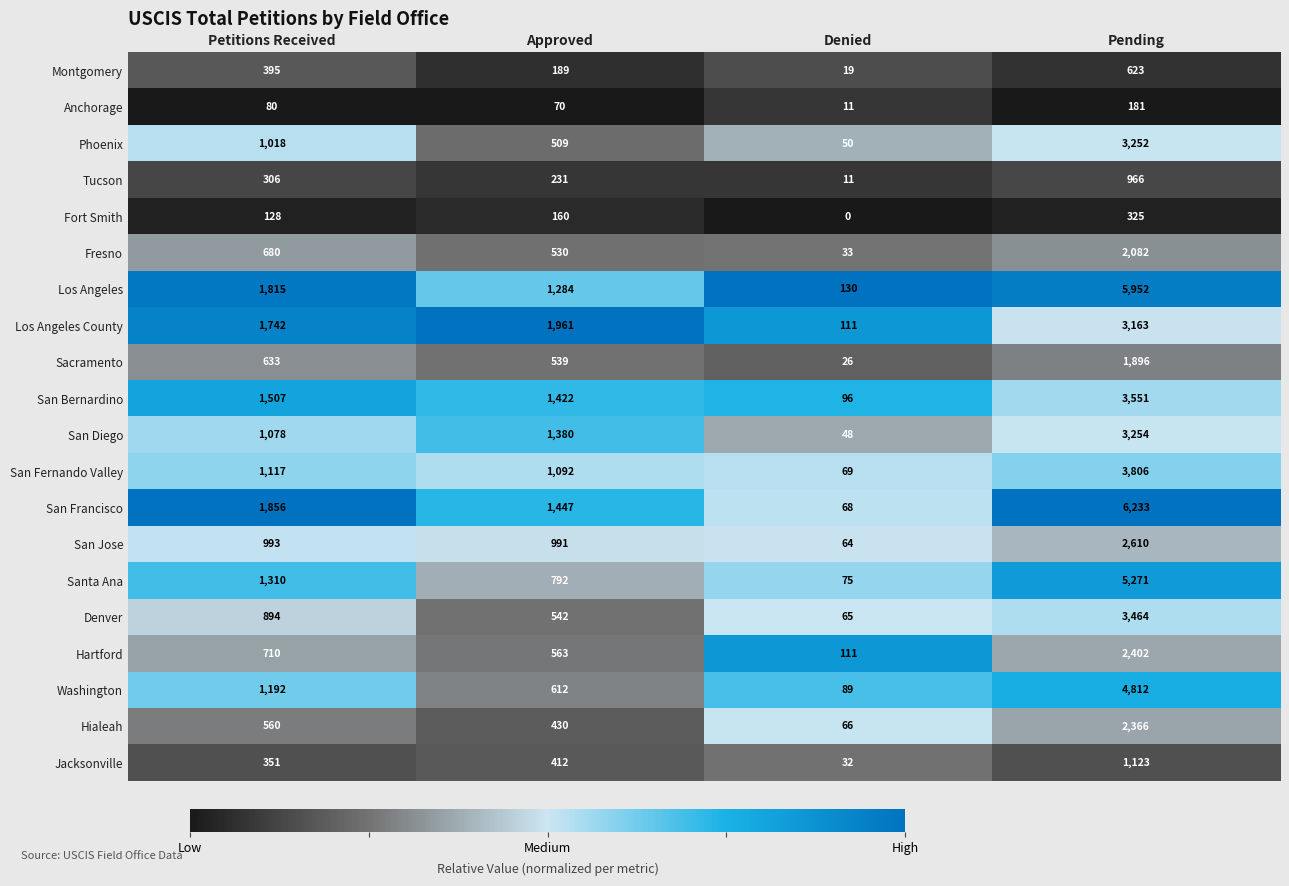

Which series changed the most between Approved and Pending?

San Francisco